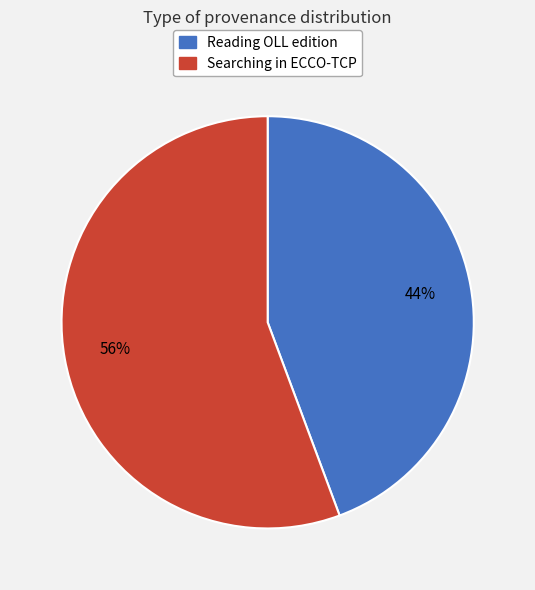

Count the number of slices in the pie.

2